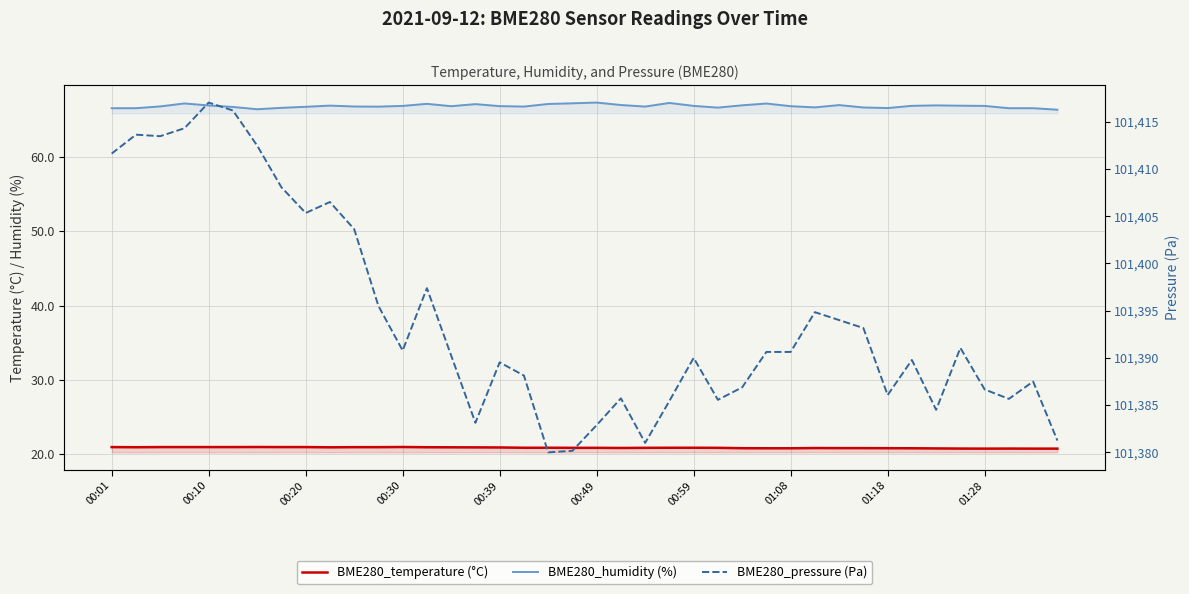

Reading left to right, what are all the values shown in this chart?

BME280_temperature (°C): 20.9	20.9	20.9	20.9	20.9	20.9	20.9	20.9	20.9	20.9	20.9	20.9	20.9	20.9	20.9	20.9	20.9	20.8	20.8	20.8	20.8	20.8	20.8	20.8	20.8	20.8	20.8	20.8	20.8	20.8	20.8	20.8	20.8	20.8	20.8	20.7	20.7	20.7	20.7	20.7
BME280_humidity (%): 66.6	66.6	66.8	67.2	67.0	66.8	66.5	66.7	66.8	67.0	66.8	66.8	66.9	67.2	66.9	67.2	66.9	66.8	67.2	67.3	67.4	67.0	66.8	67.3	66.9	66.7	67.0	67.2	66.9	66.7	67.0	66.7	66.6	66.9	67.0	66.9	66.9	66.6	66.6	66.4
BME280_pressure (Pa): 101411.6	101413.6	101413.5	101414.3	101417.0	101416.2	101412.5	101408.1	101405.3	101406.5	101403.6	101395.5	101390.8	101397.4	101390.2	101383.1	101389.5	101388.1	101380.0	101380.2	101382.9	101385.7	101381.0	101385.4	101390.0	101385.6	101386.9	101390.6	101390.6	101394.8	101394.0	101393.2	101386.1	101389.8	101384.5	101391.1	101386.7	101385.7	101387.5	101381.2